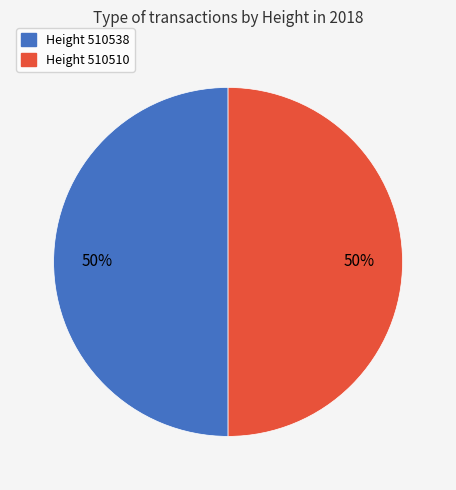

To the nearest percent, what is the average slice percentage?

50%